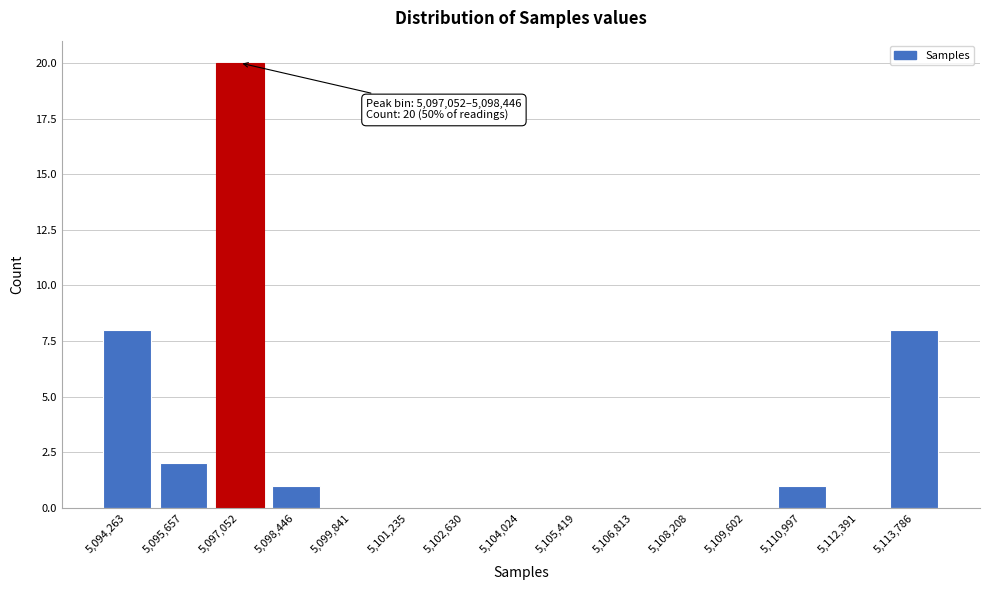

Reading left to right, what are all the values shown in this chart?

5,094,263=8	5,095,657=2	5,097,052=20	5,098,446=1	5,099,841=0	5,101,235=0	5,102,630=0	5,104,024=0	5,105,419=0	5,106,813=0	5,108,208=0	5,109,602=0	5,110,997=1	5,112,391=0	5,113,786=8